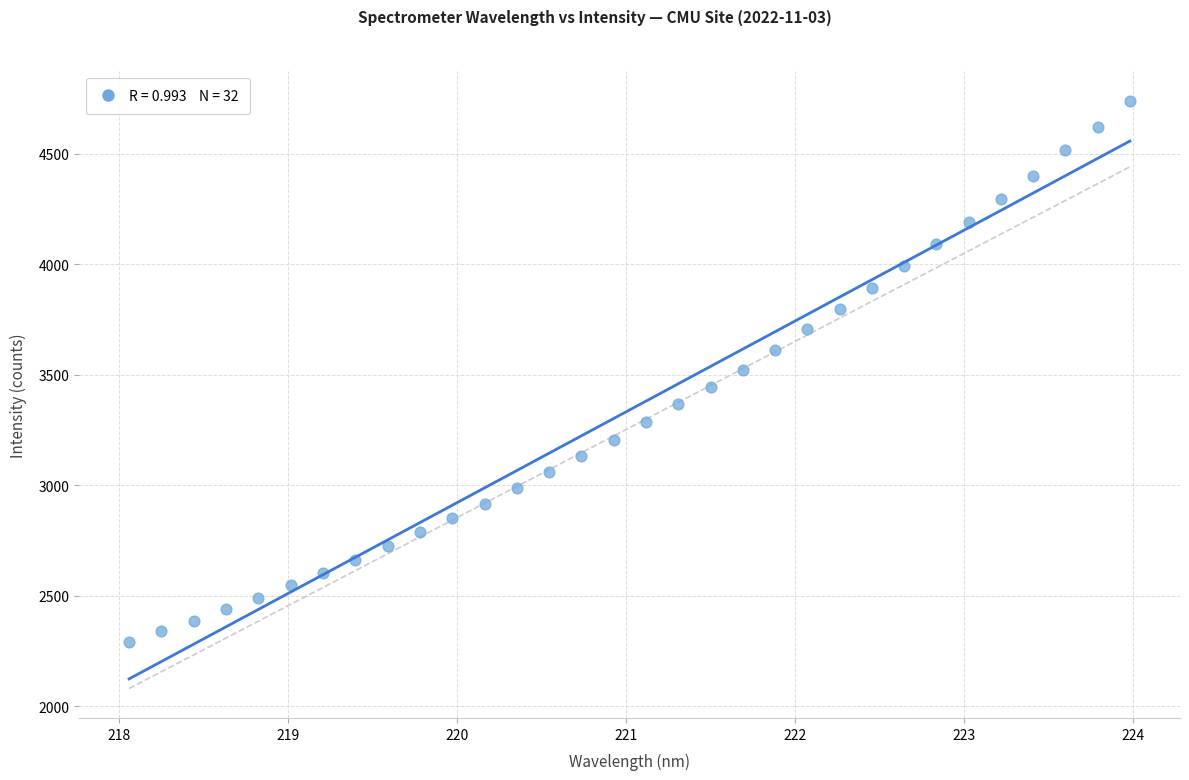

What is the range of Y values (max minus min)?

2450.7